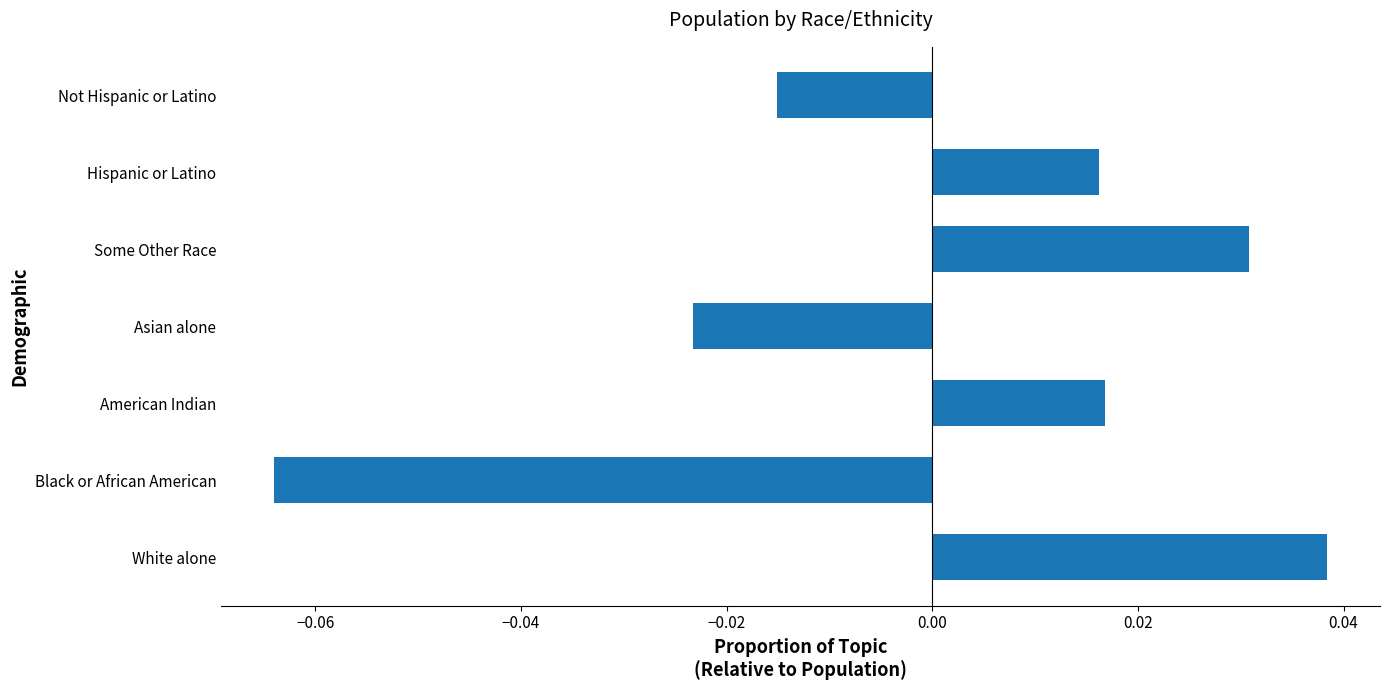

Count the values in the range 0 to 1.

4